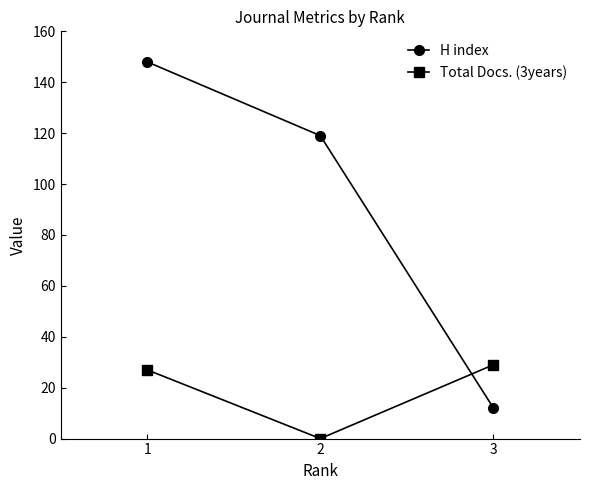

How many values in Total Docs. (3years) are above zero?

2